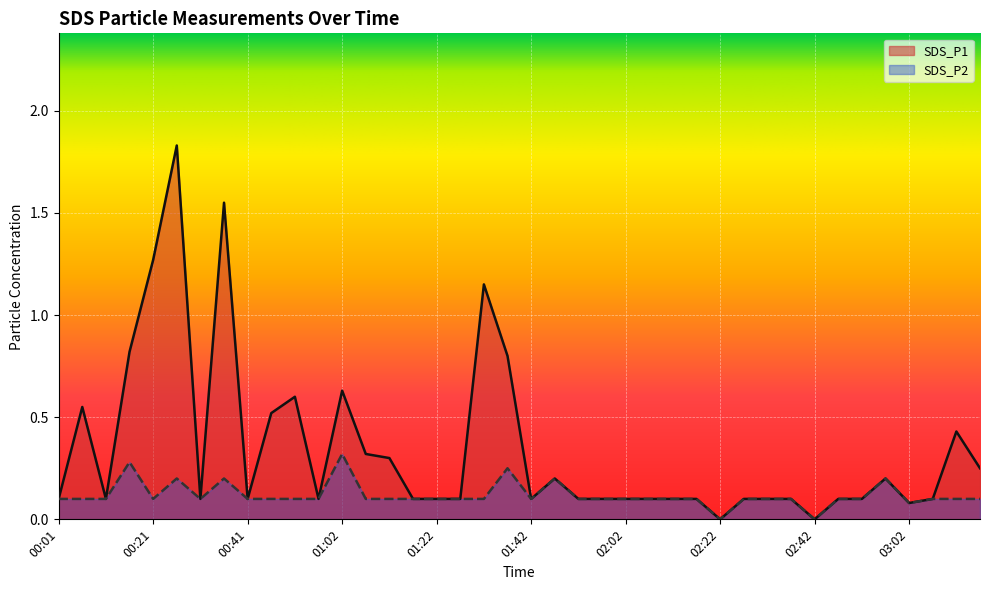

Reading left to right, what are all the values shown in this chart?

SDS_P1: 00:01=0.1	00:06=0.6	00:11=0.1	00:16=0.8	00:21=1.3	00:26=1.8	00:31=0.1	00:36=1.6	00:41=0.1	00:46=0.5	00:52=0.6	00:57=0.1	01:02=0.6	01:07=0.3	01:12=0.3	01:17=0.1	01:22=0.1	01:27=0.1	01:32=1.1	01:37=0.8	01:42=0.1	01:47=0.2	01:52=0.1	01:57=0.1	02:02=0.1	02:07=0.1	02:12=0.1	02:17=0.1	02:22=0.0	02:27=0.1	02:32=0.1	02:37=0.1	02:42=0.0	02:47=0.1	02:52=0.1	02:57=0.2	03:02=0.1	03:07=0.1	03:12=0.4	03:17=0.2
SDS_P2: 00:01=0.1	00:06=0.1	00:11=0.1	00:16=0.3	00:21=0.1	00:26=0.2	00:31=0.1	00:36=0.2	00:41=0.1	00:46=0.1	00:52=0.1	00:57=0.1	01:02=0.3	01:07=0.1	01:12=0.1	01:17=0.1	01:22=0.1	01:27=0.1	01:32=0.1	01:37=0.2	01:42=0.1	01:47=0.2	01:52=0.1	01:57=0.1	02:02=0.1	02:07=0.1	02:12=0.1	02:17=0.1	02:22=0.0	02:27=0.1	02:32=0.1	02:37=0.1	02:42=0.0	02:47=0.1	02:52=0.1	02:57=0.2	03:02=0.1	03:07=0.1	03:12=0.1	03:17=0.1